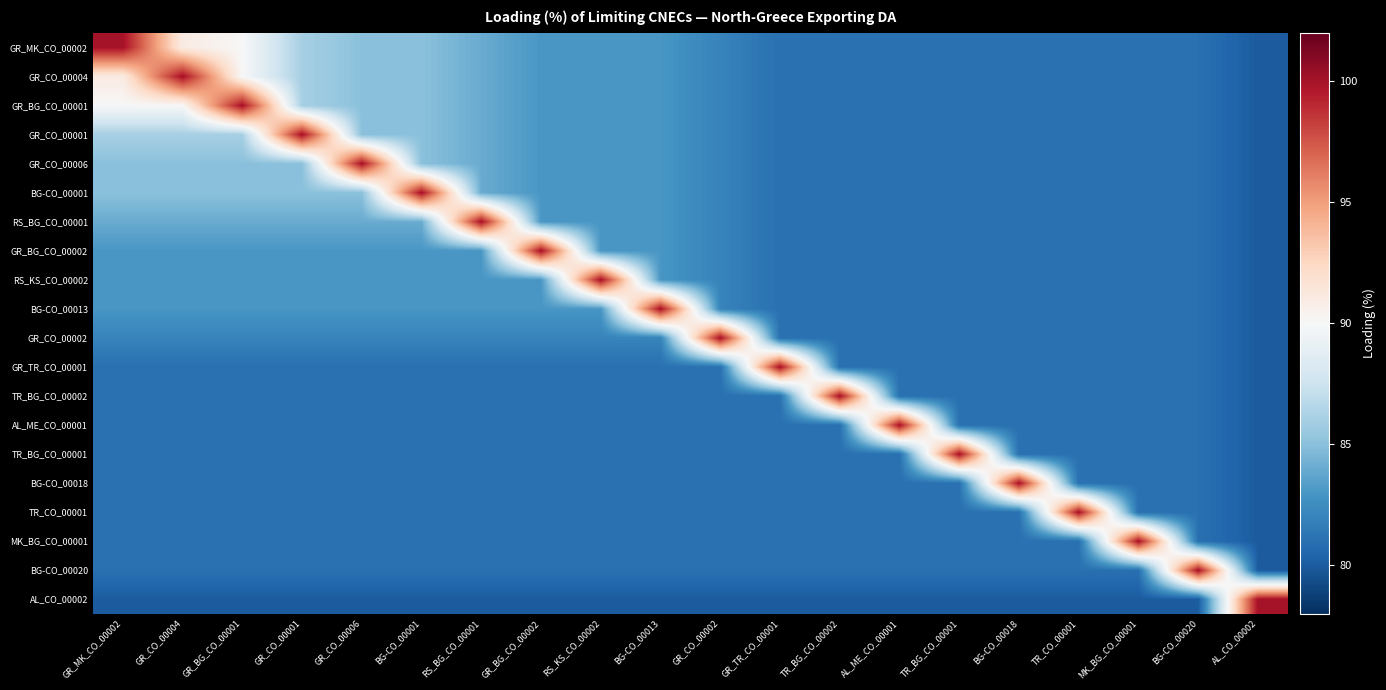

Between AL_ME_CO_00001 and TR_BG_CO_00001, which is larger?

AL_ME_CO_00001